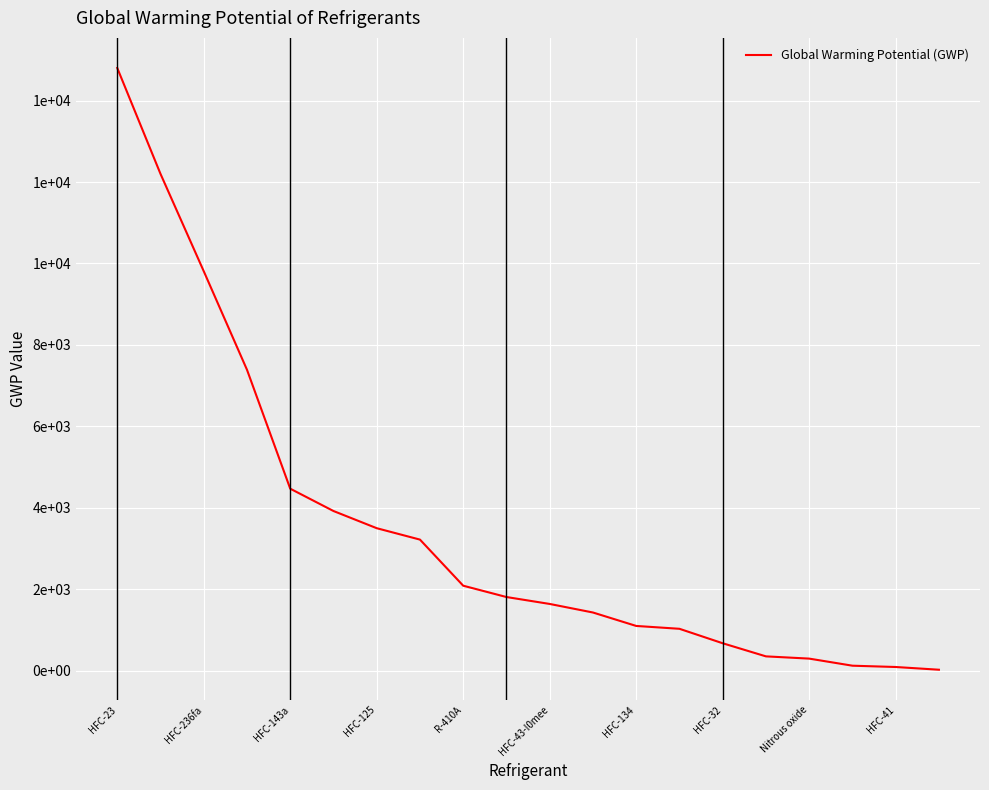

Does the chart have visible grid lines?

Yes